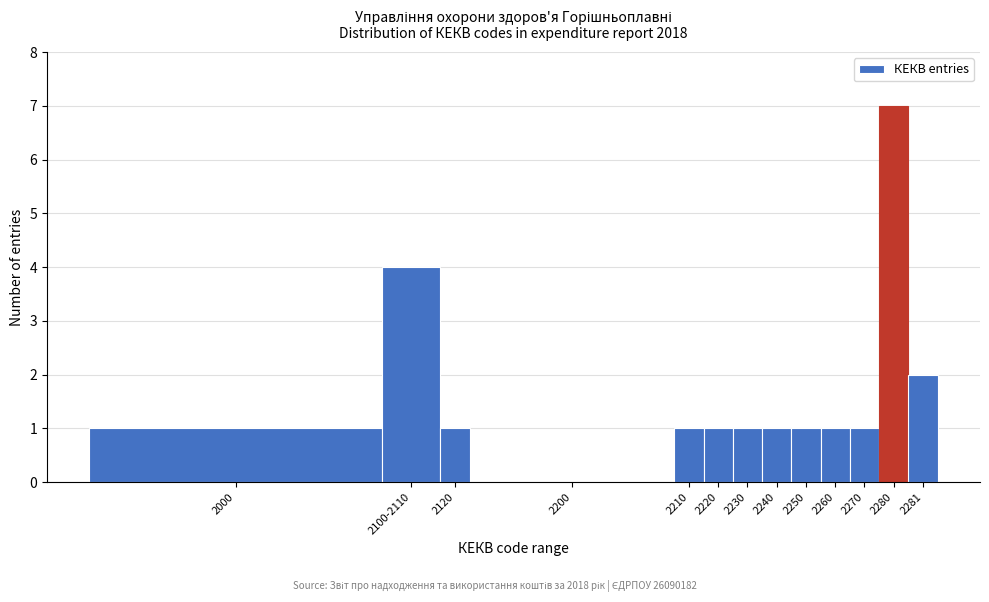

Reading left to right, extract all data points from this chart.

2000=1	2100-2110=4	2120=1	2200=0	2210=1	2220=1	2230=1	2240=1	2250=1	2260=1	2270=1	2280=7	2281=2